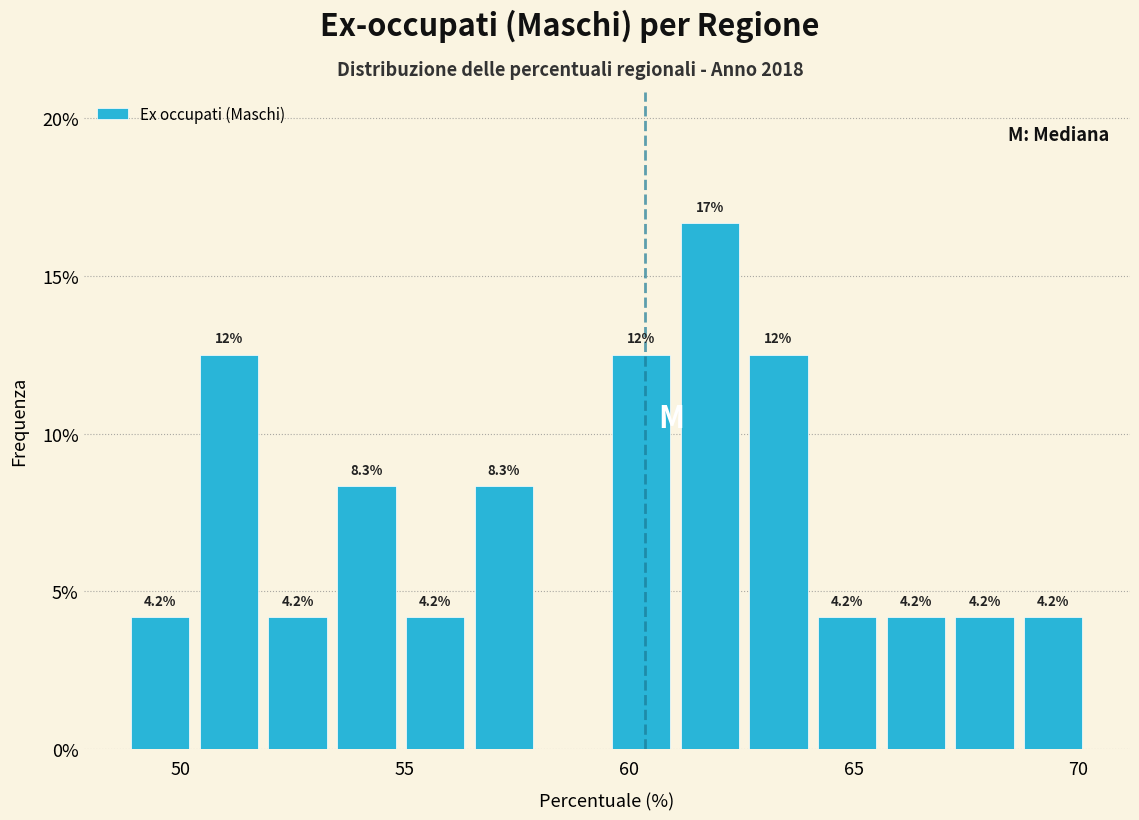

Read against the x-axis, roughly where is the centre of the tallest bar?

62.0